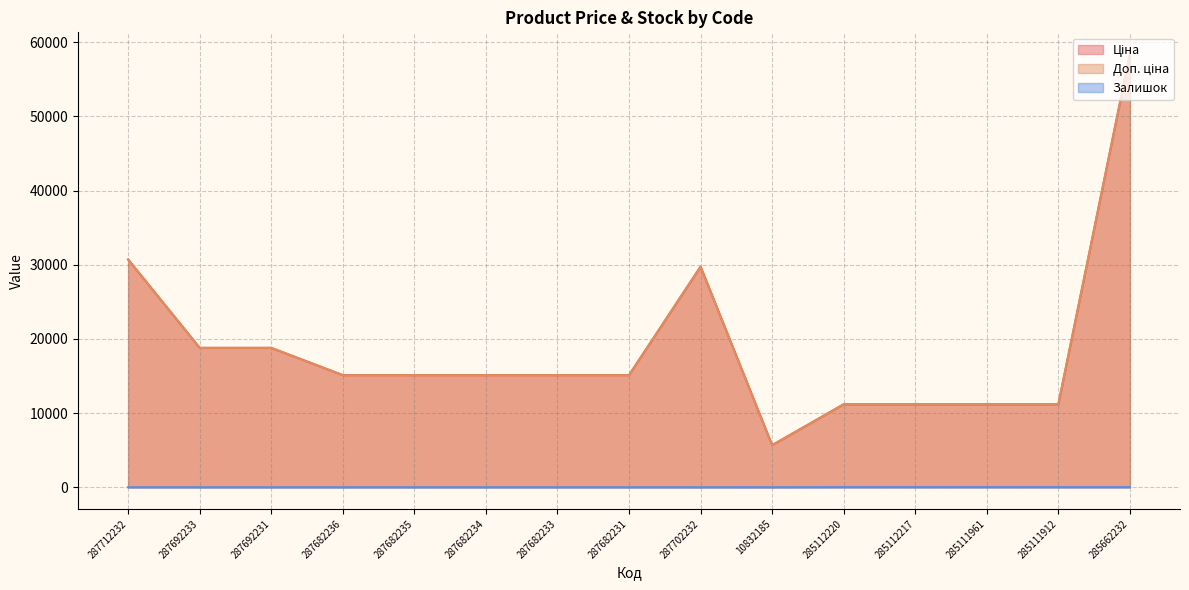

What is the difference between the Доп. ціна values at 287682236 and 287712232?

15597.1